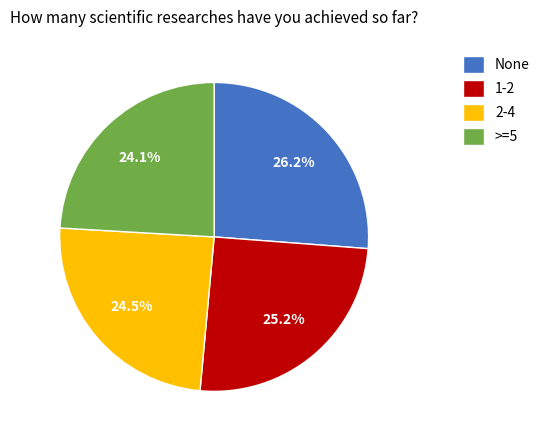

What portion of the pie excludes 1-2?

74.8%